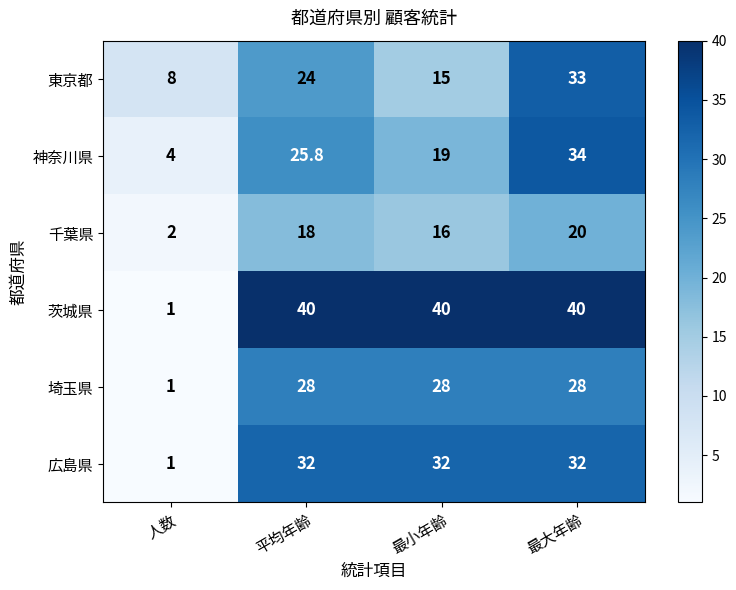

List the series in order of their peak value, lowest first.

千葉県, 埼玉県, 広島県, 東京都, 神奈川県, 茨城県